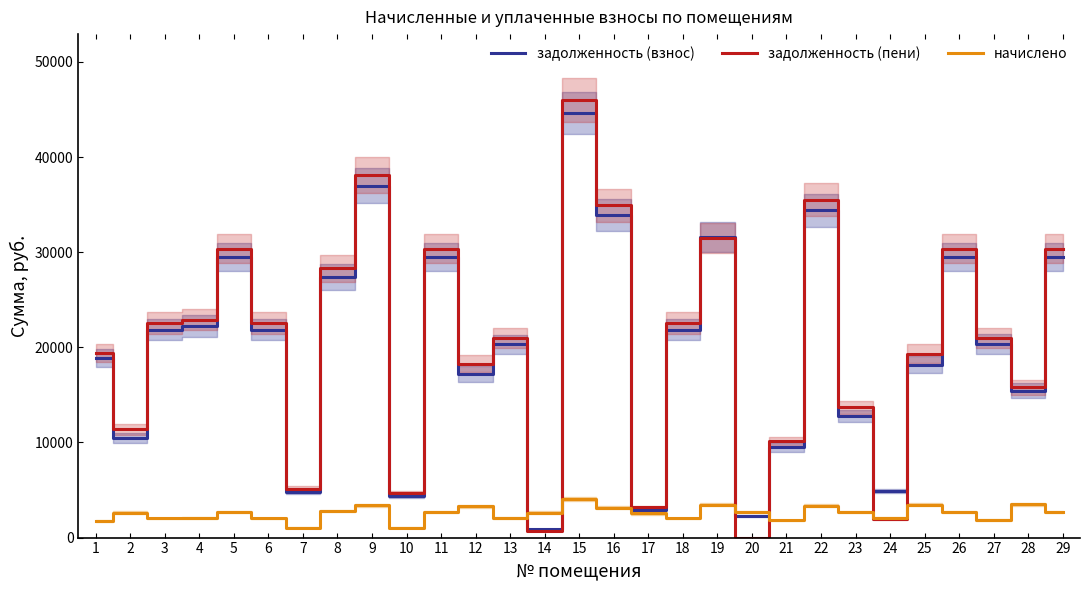

True or false: начислено and задолженность (взнос) intersect in this chart.

True